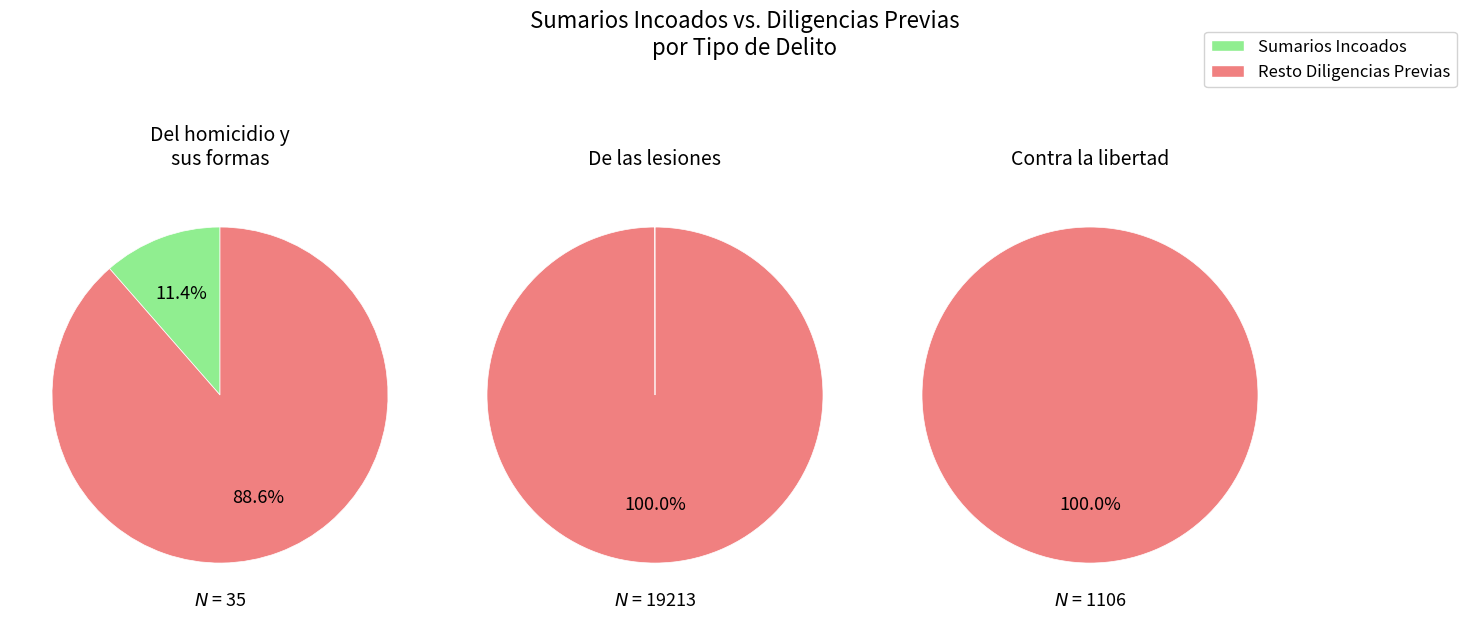

What portion of the pie excludes 4?

100.0%